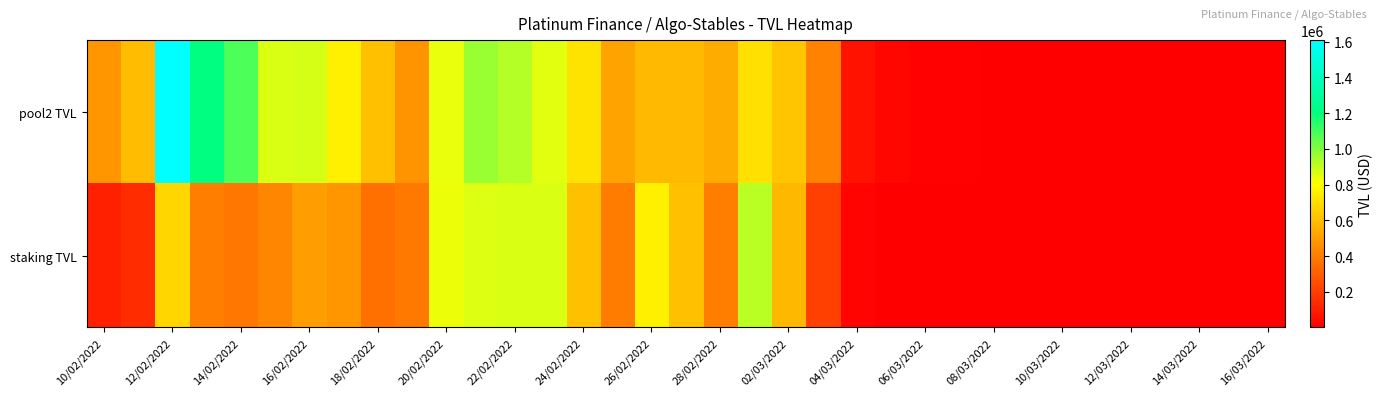

Rank the series by their average value, from lowest to highest.

staking TVL, pool2 TVL